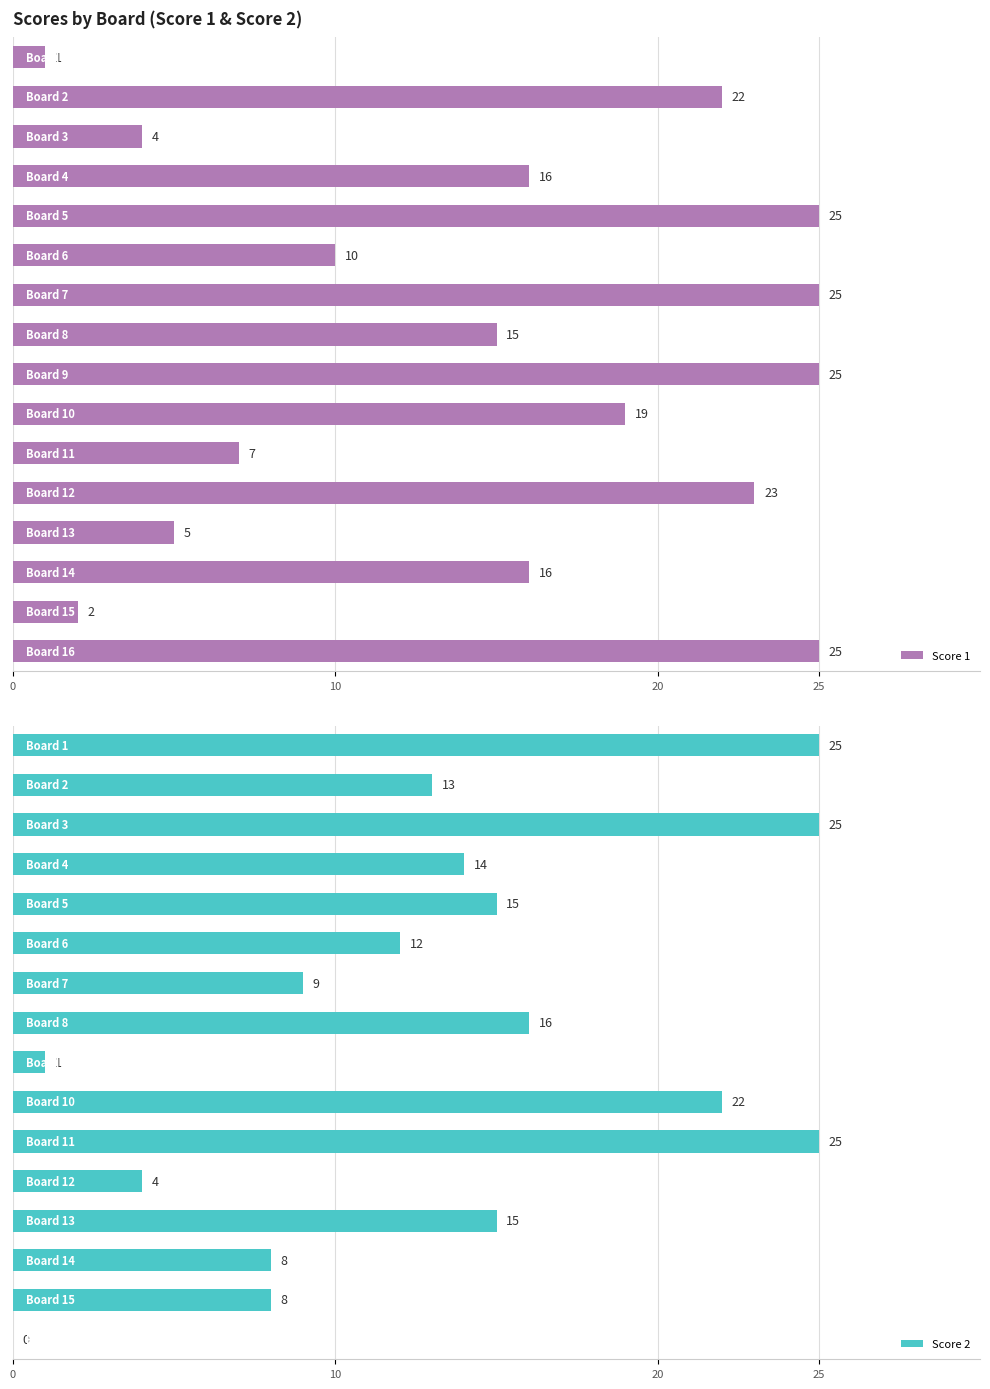

What is the highest value of the Score 2 series?

25